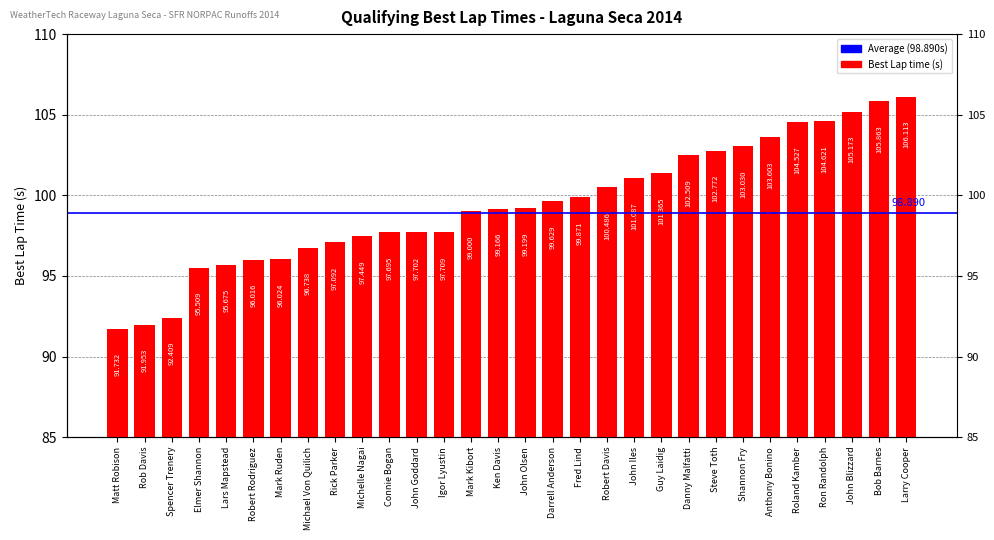

At which label does the data first exceed 99?

Ken Davis